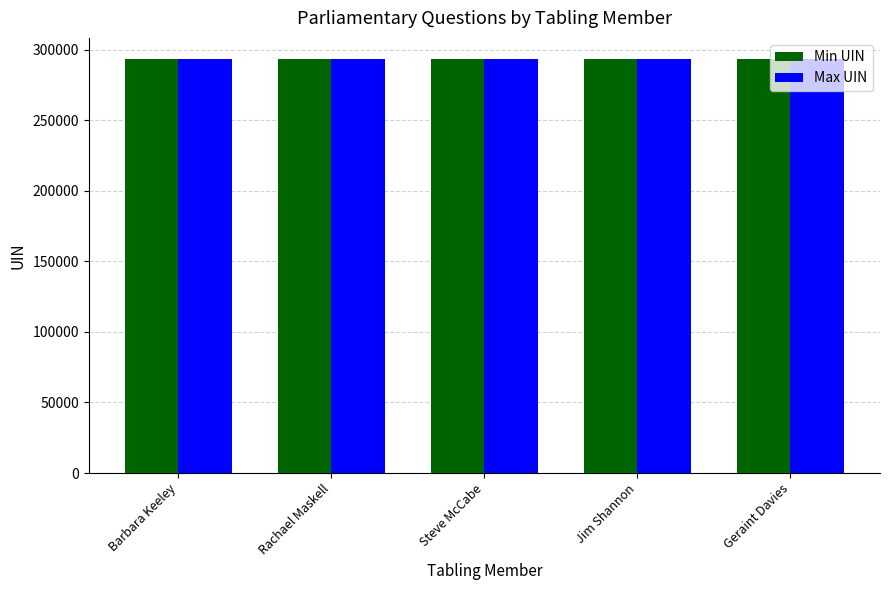

Are the bars grouped side by side (vs. stacked)?

Yes